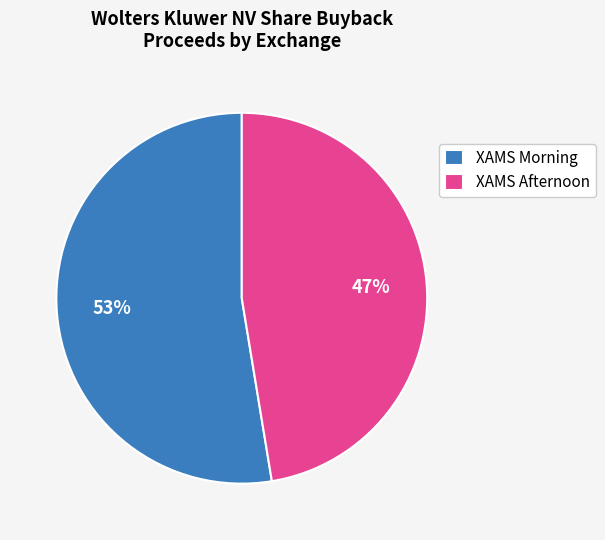

How many slices are in this pie chart?

2